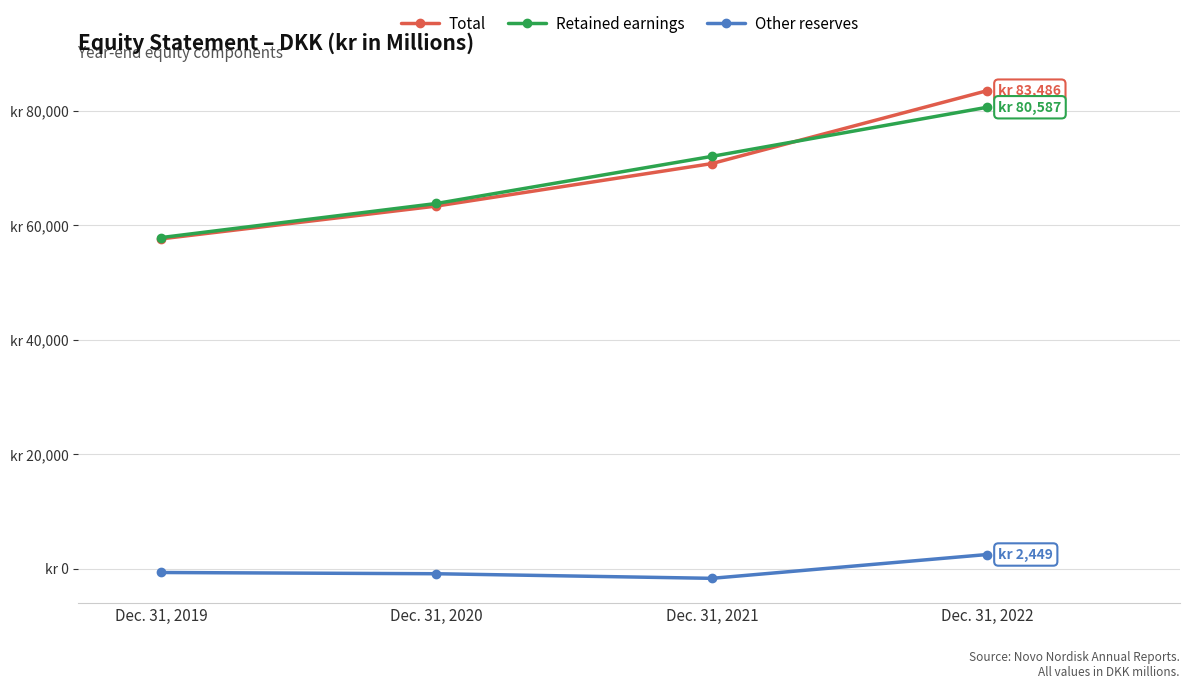

Between Dec. 31, 2020 and Dec. 31, 2022, which is larger?

Dec. 31, 2022